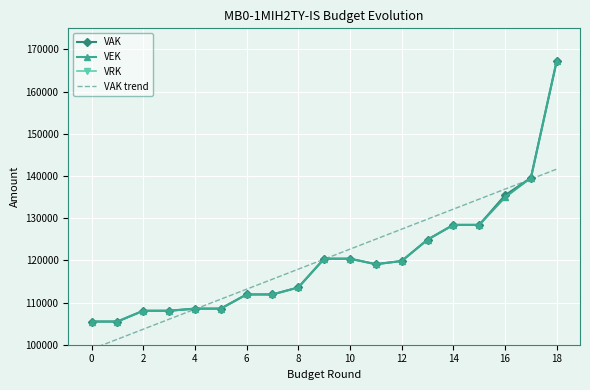

What is the highest value of the VEK series?

167302